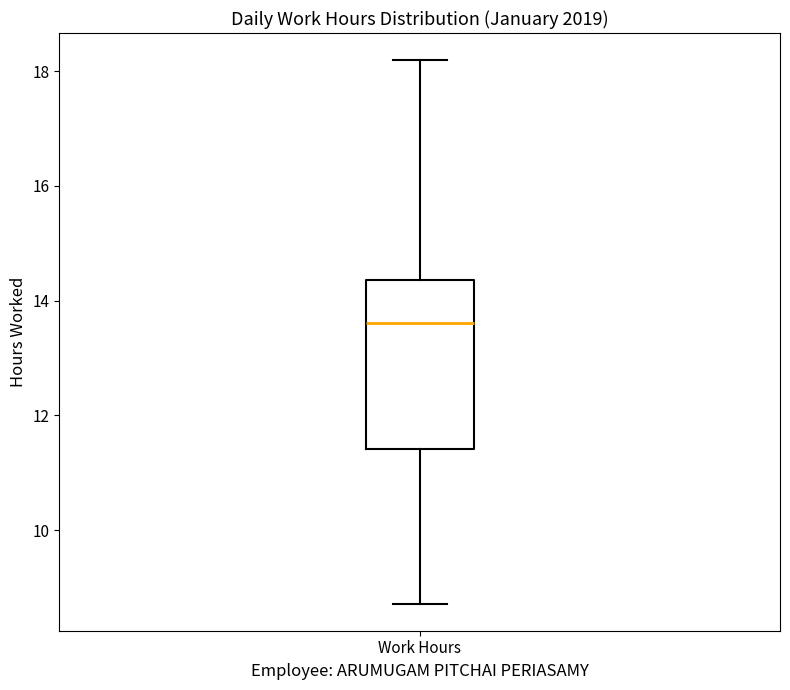

Read this box plot against the y-axis: the position of the median line, the range covered by the box, and the ends of both whiskers. The values are not printed on the chart, so give them approximately, as read against the axis.

median 13.6, box 11.4 to 14.4, whiskers 8.8 to 18.2